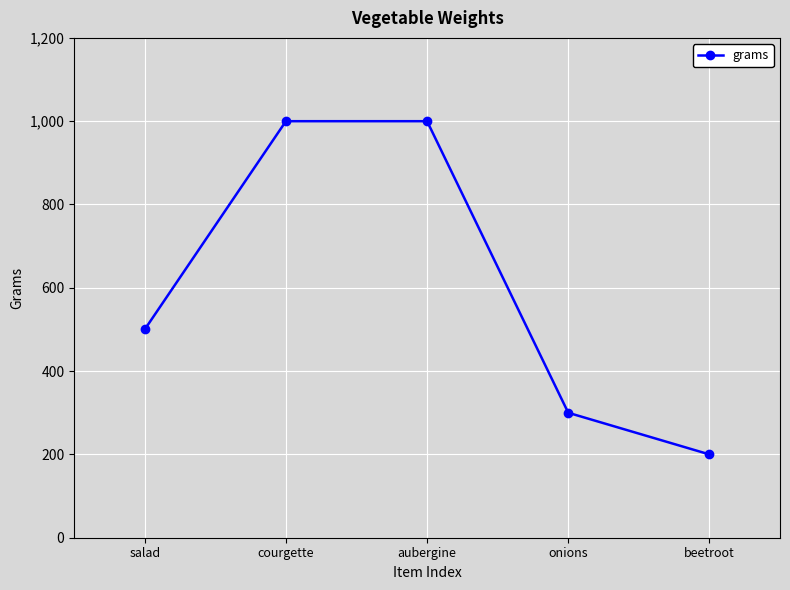

Read the value at aubergine, to the nearest 50.

1000